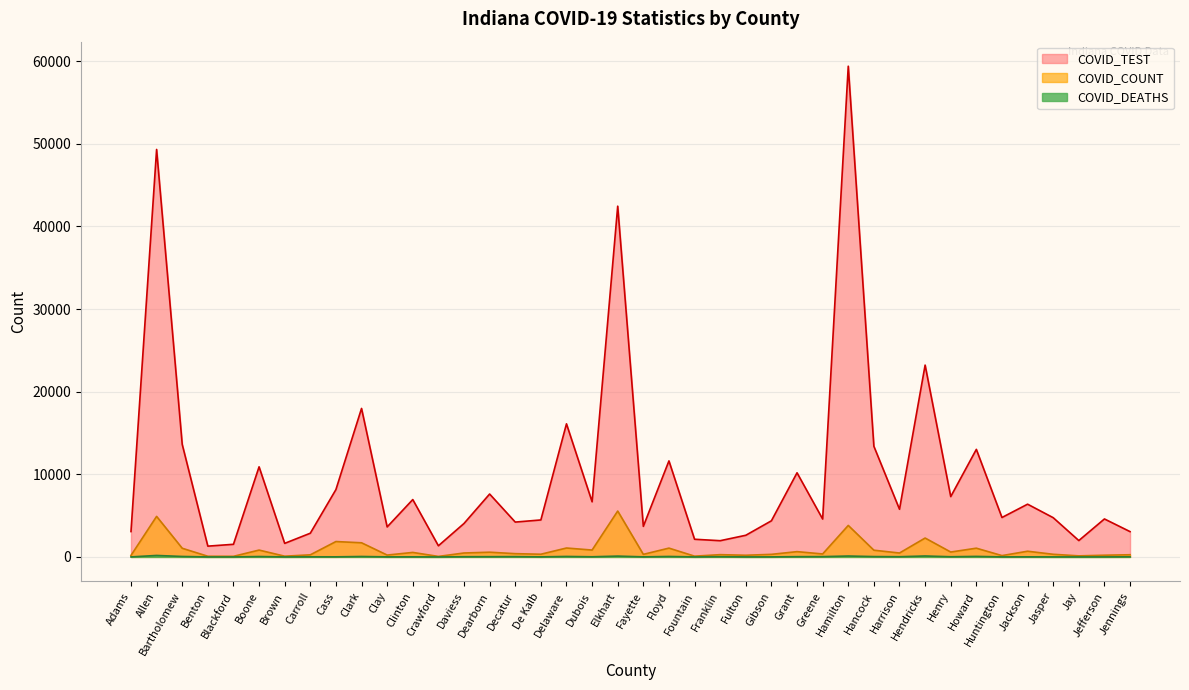

Is it true that COVID_COUNT equals 71 at Blackford?

True